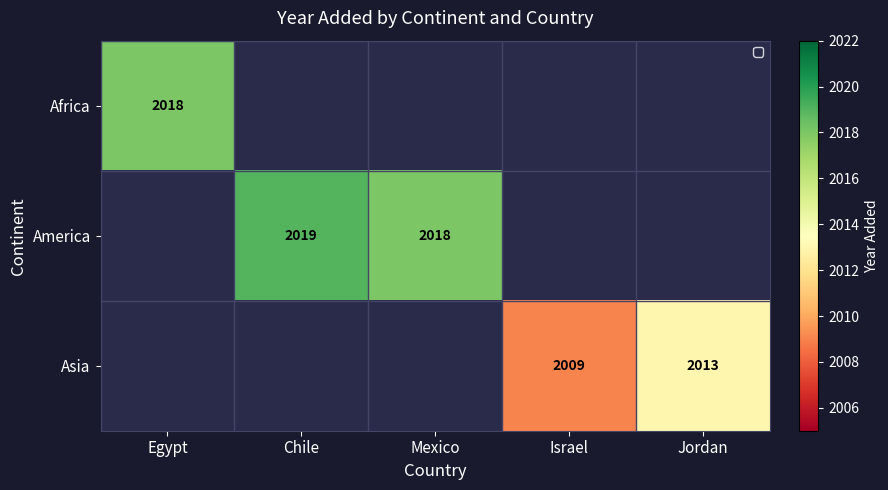

The America series shows 2019 at Chile. True or false?

True